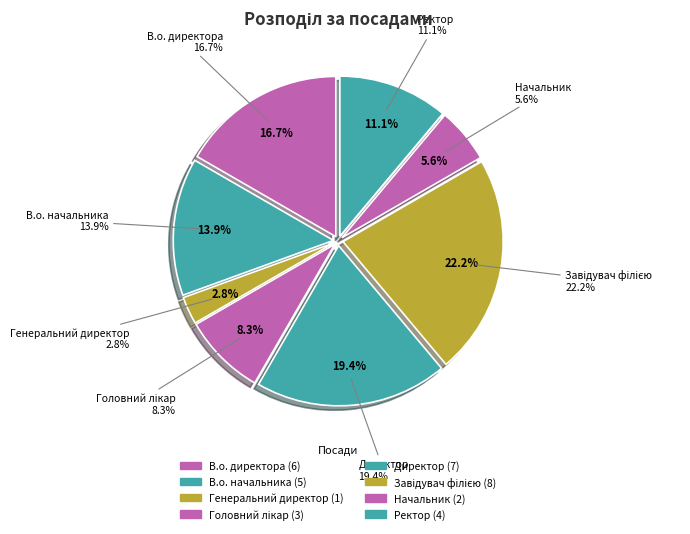

To the nearest percent, what is the difference between the largest and smallest slice percentages?

19%